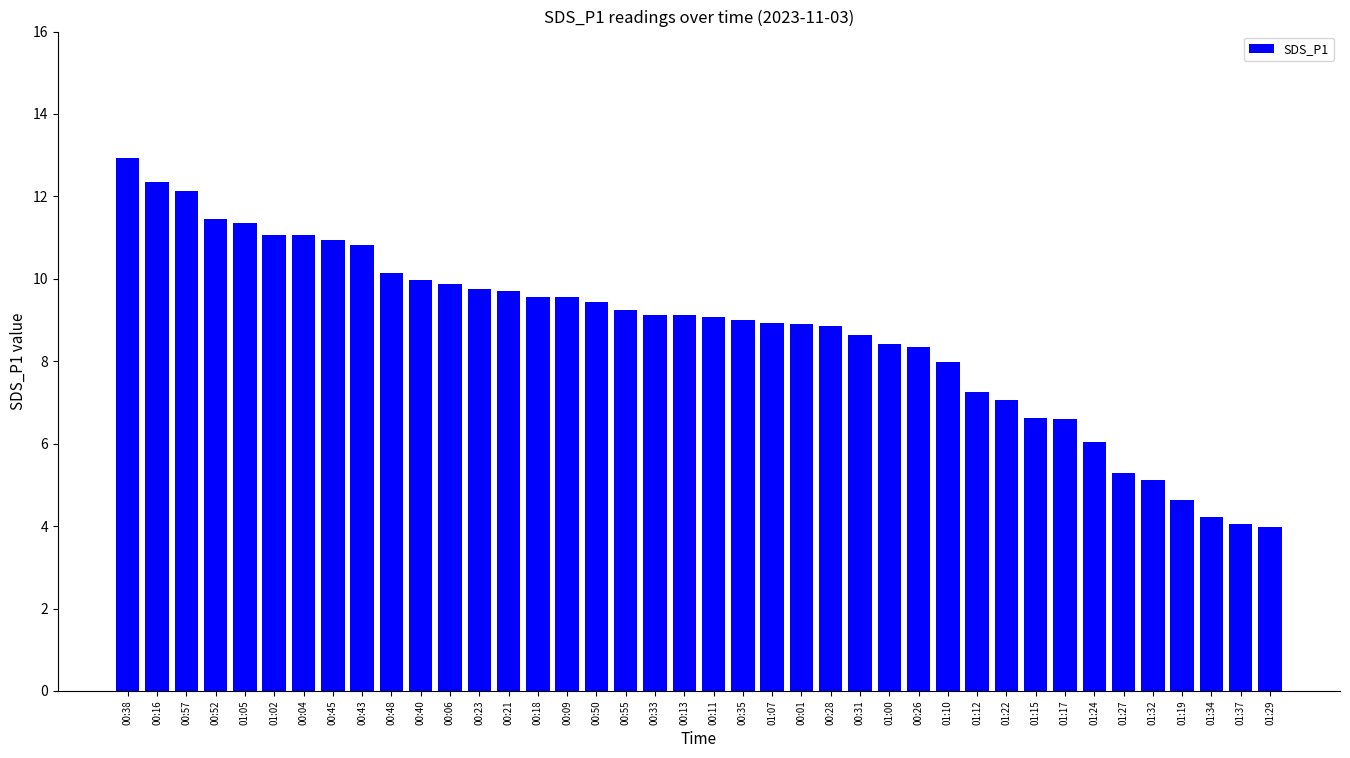

What is the difference between the maximum and minimum values?

9.0